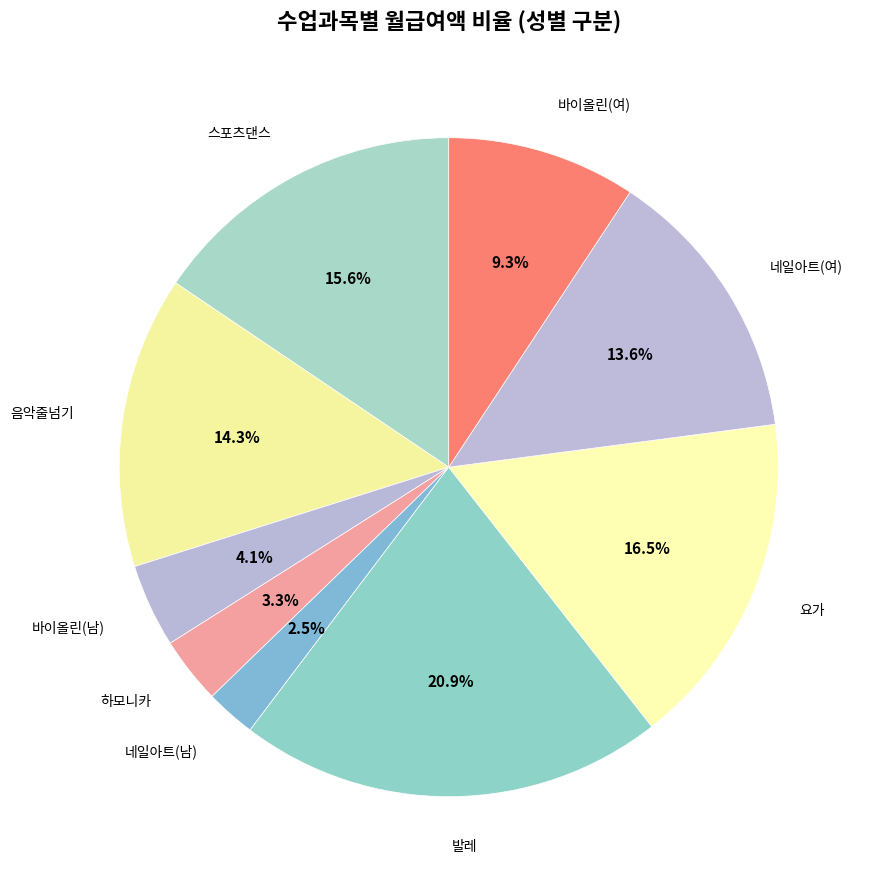

What percentage is the 음악줄넘기 slice, to the nearest percent?

14%